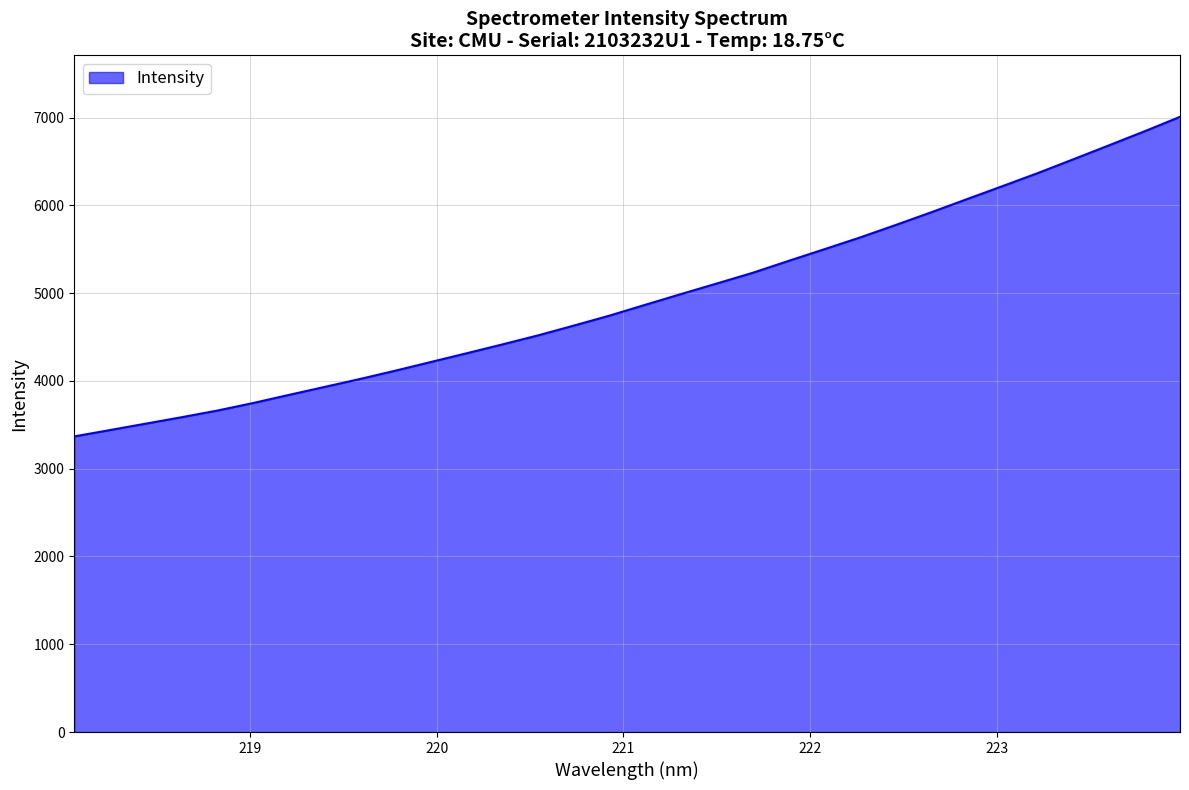

What is the greatest value displayed?

7009.2